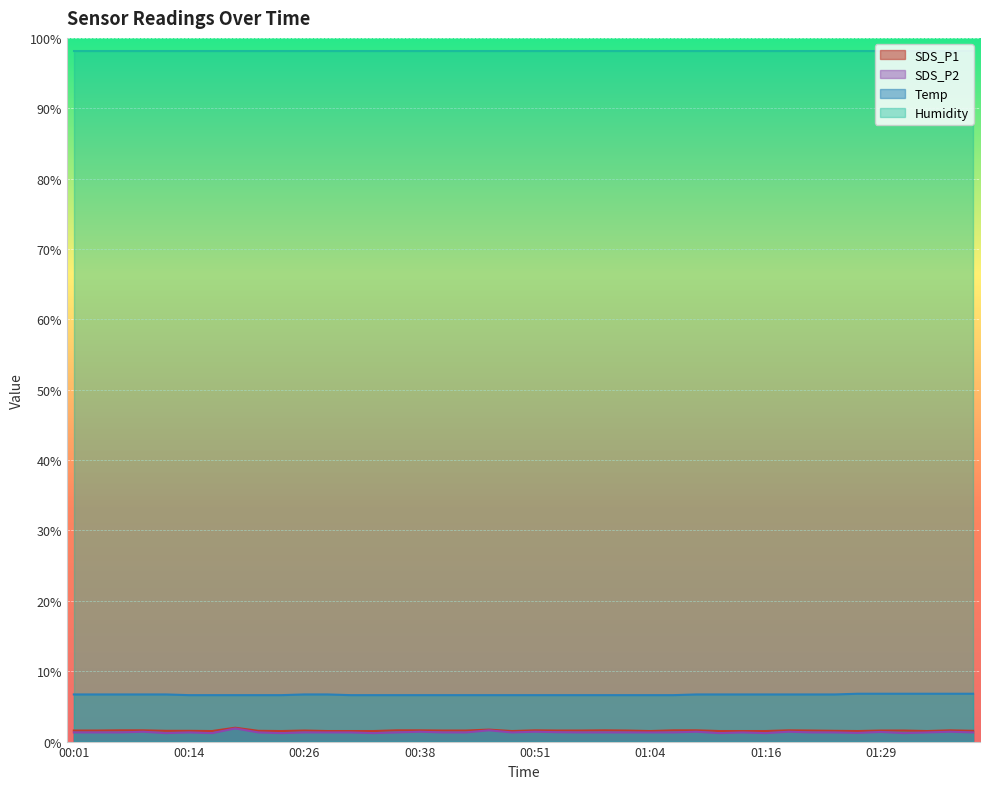

Where is SDS_P1 nearest to the value 1?

00:16